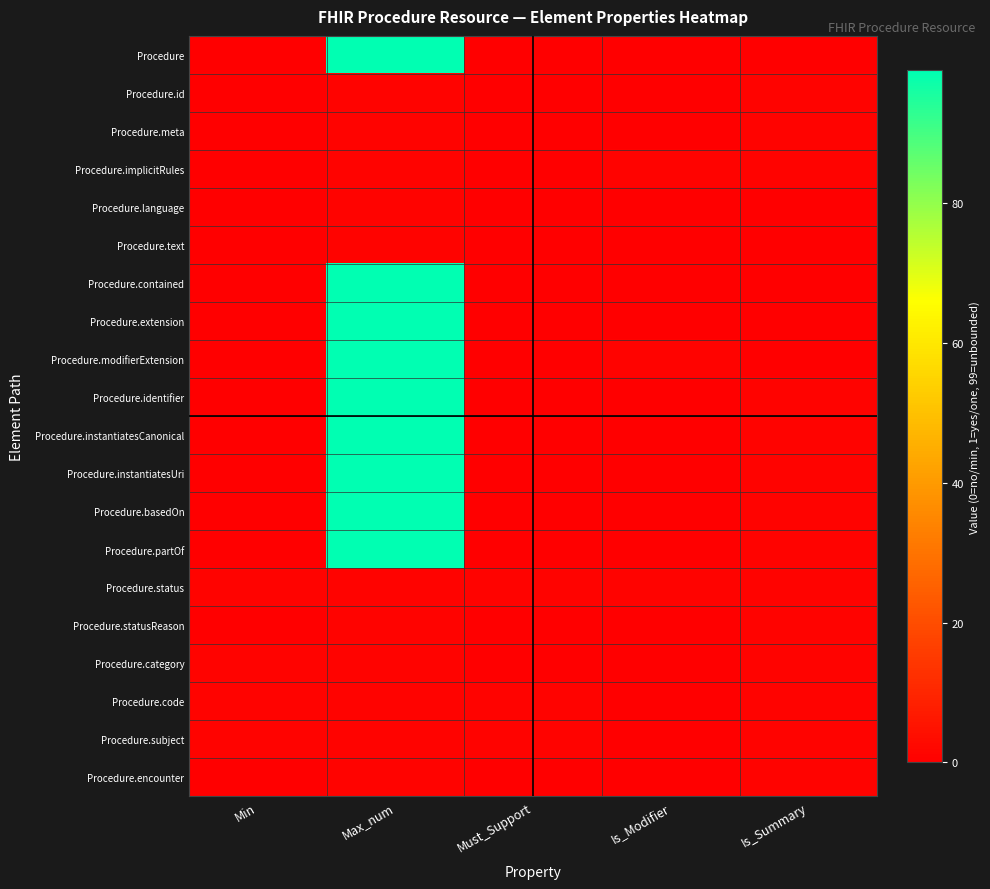

How many data points does each series have?

5